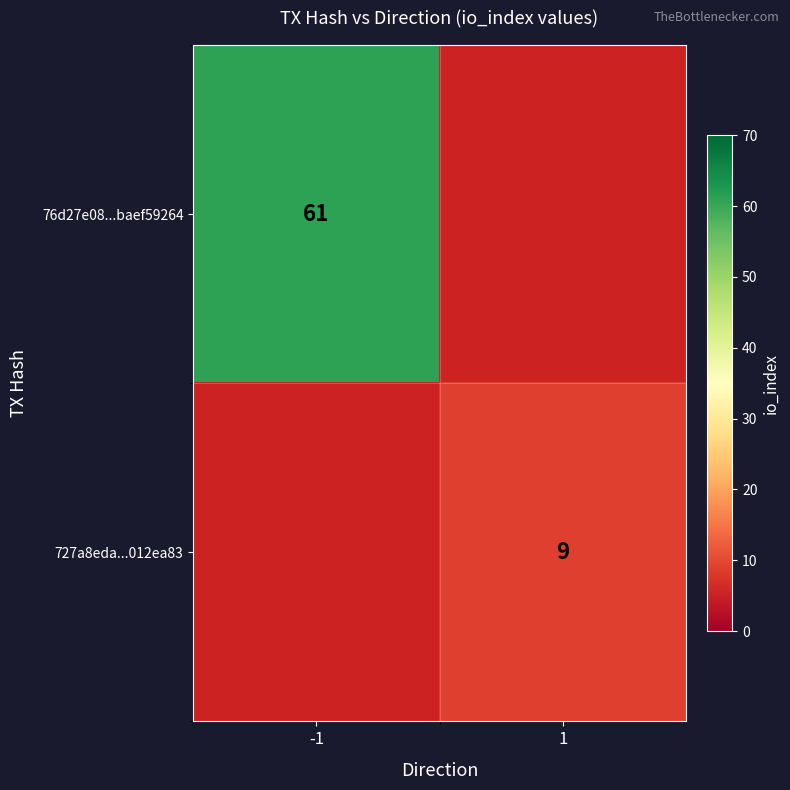

How many series are shown in this chart?

2